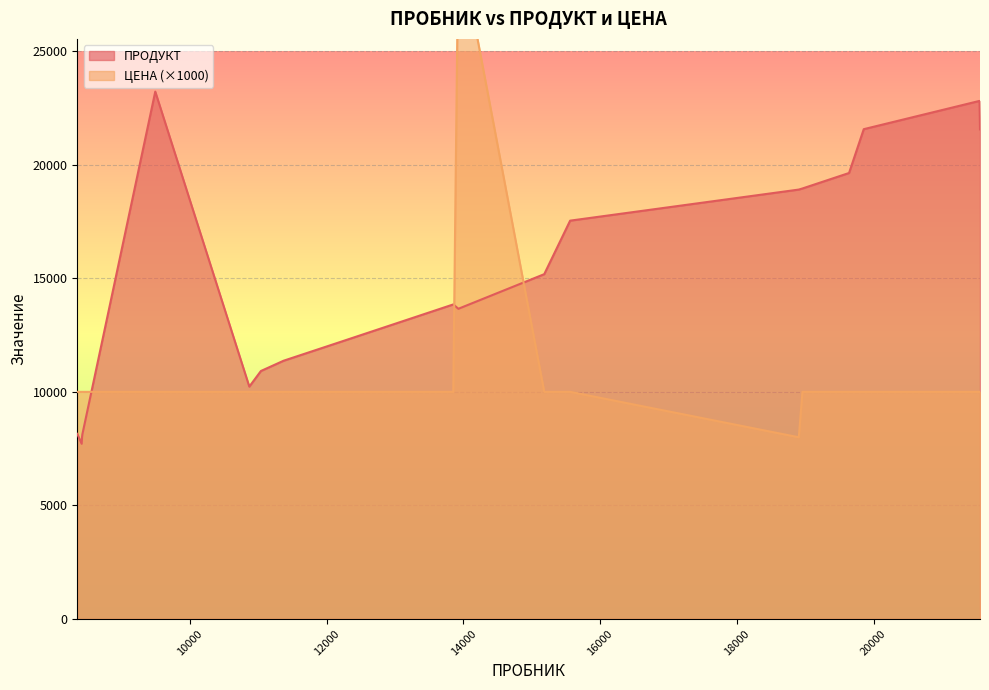

How many intersections are there between ЦЕНА and ПРОДУКТ?

3